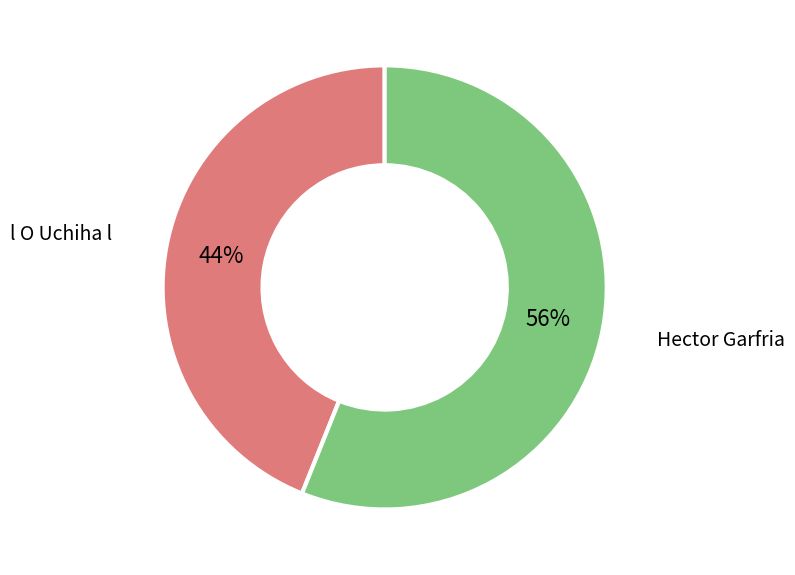

To the nearest percent, what is the difference between the largest and smallest slice percentages?

12%